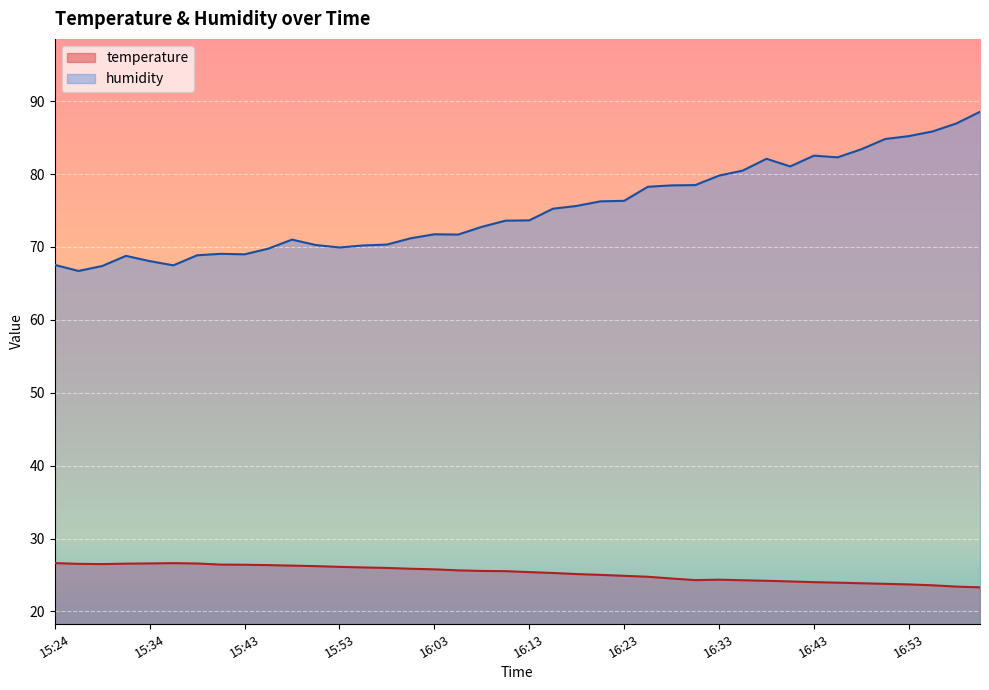

Is it true that temperature equals 36.8 at 16:58?

False